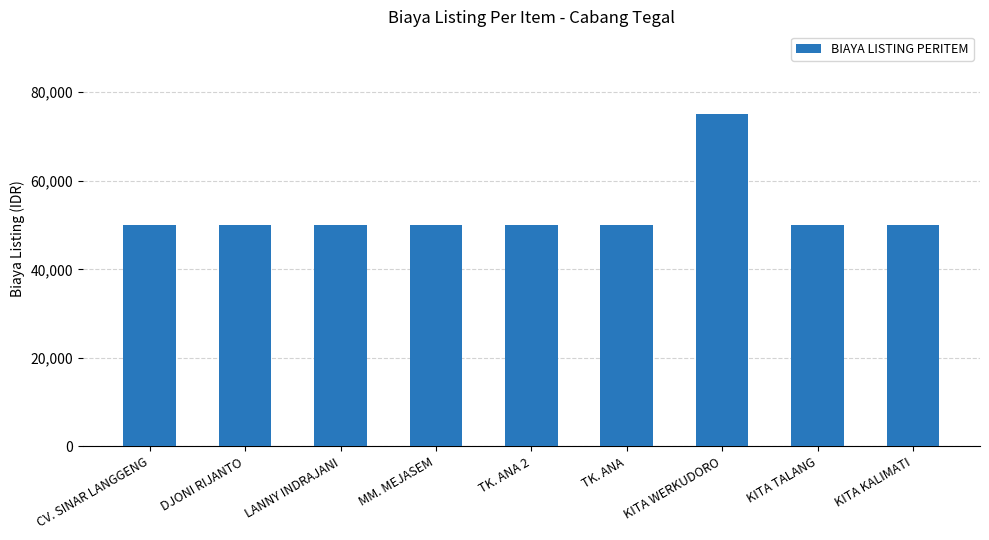

Which category has the highest value across all series?

KITA WERKUDORO